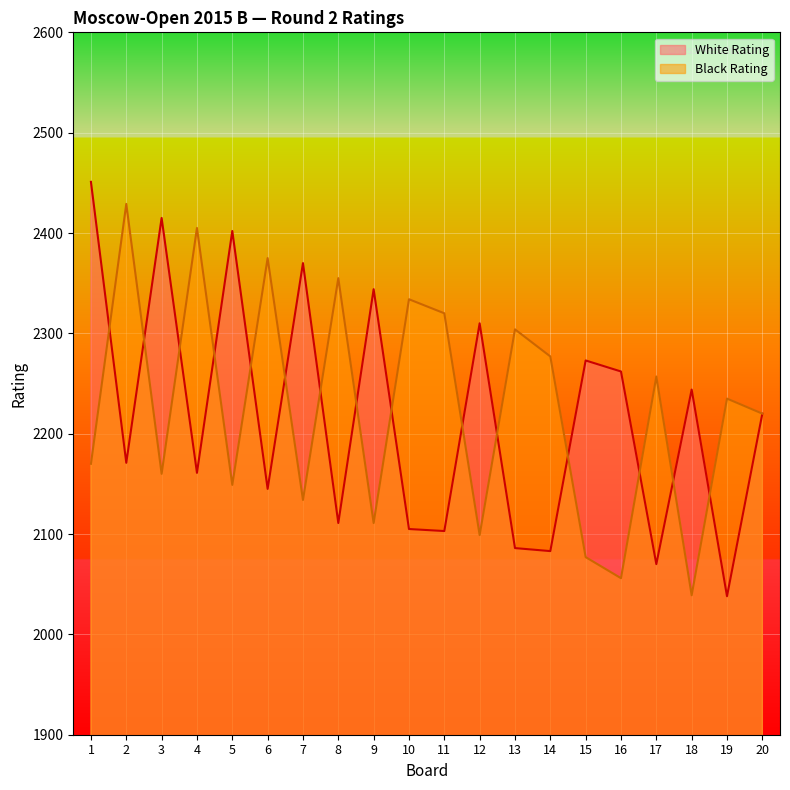

At which label does Black Rating first exceed 2235?

2